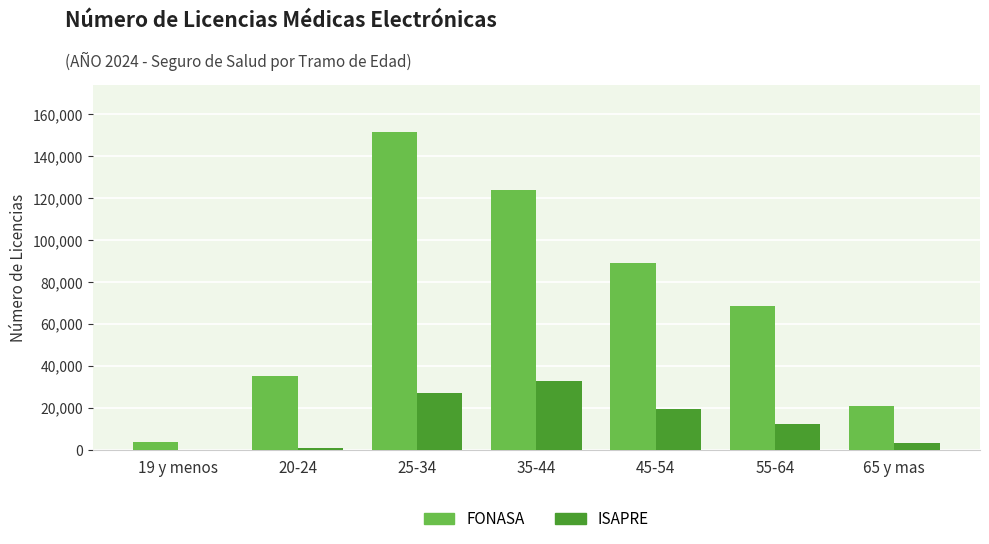

What are all the series names shown in the legend?

FONASA, ISAPRE